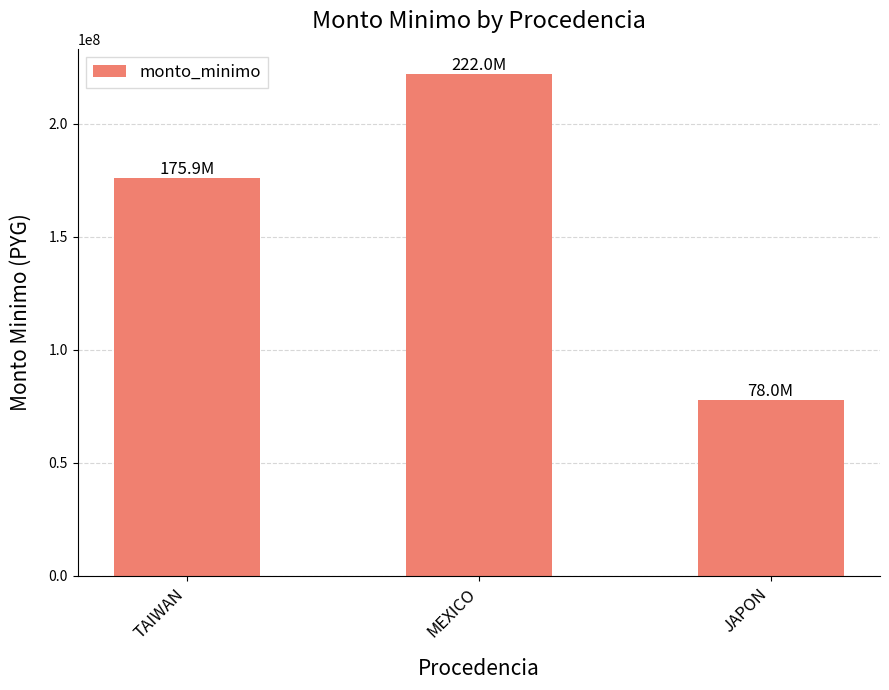

Reading right to left, extract all data points from this chart.

77987000	222041000	175864000